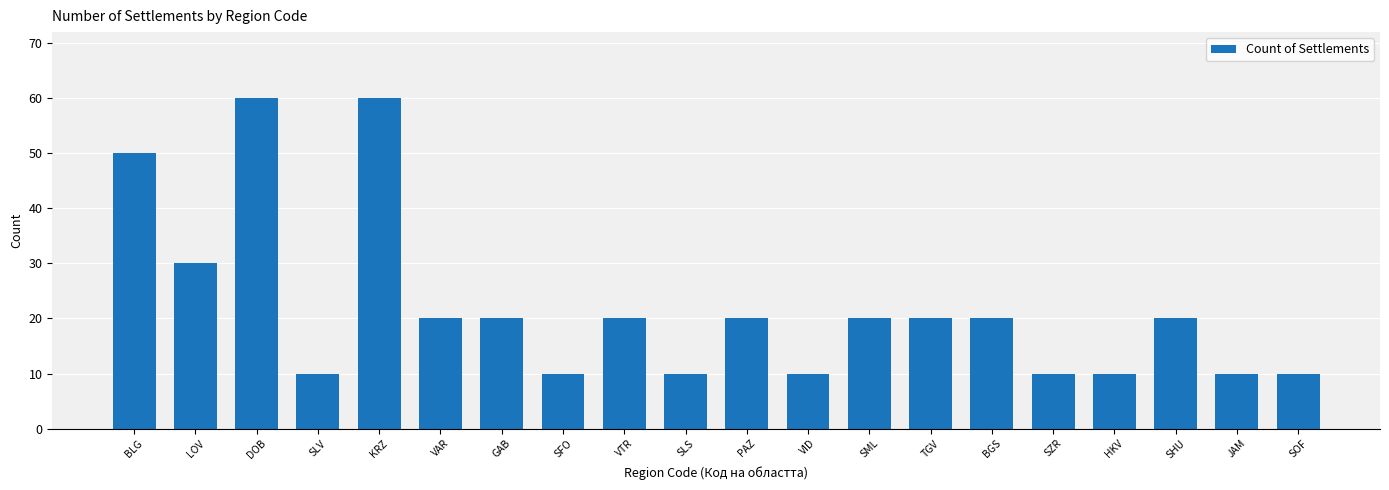

What is the label of the 2nd bar from the left?

LOV